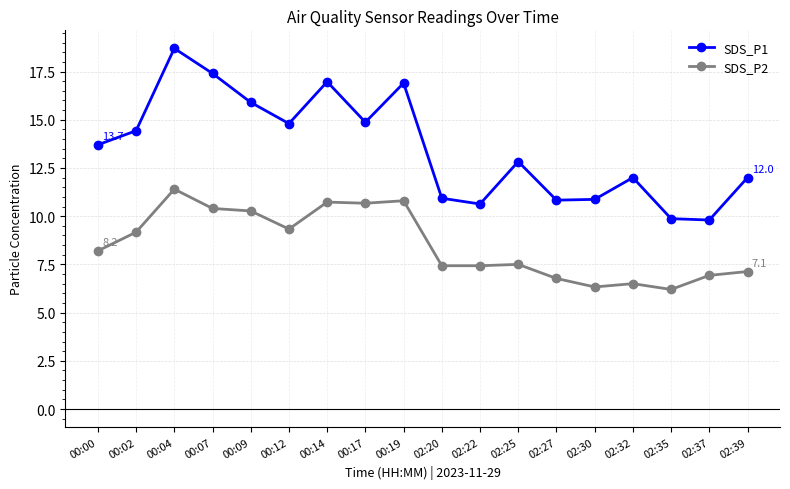

How many lines are shown in the chart?

2